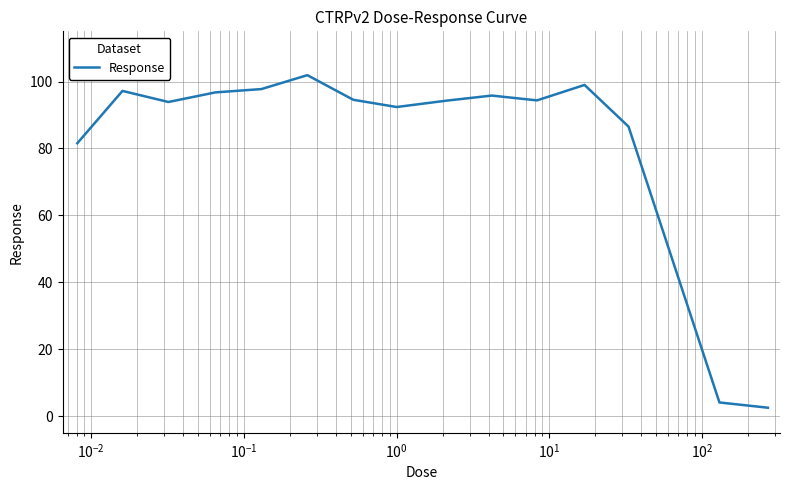

What is the greatest value displayed?

101.9